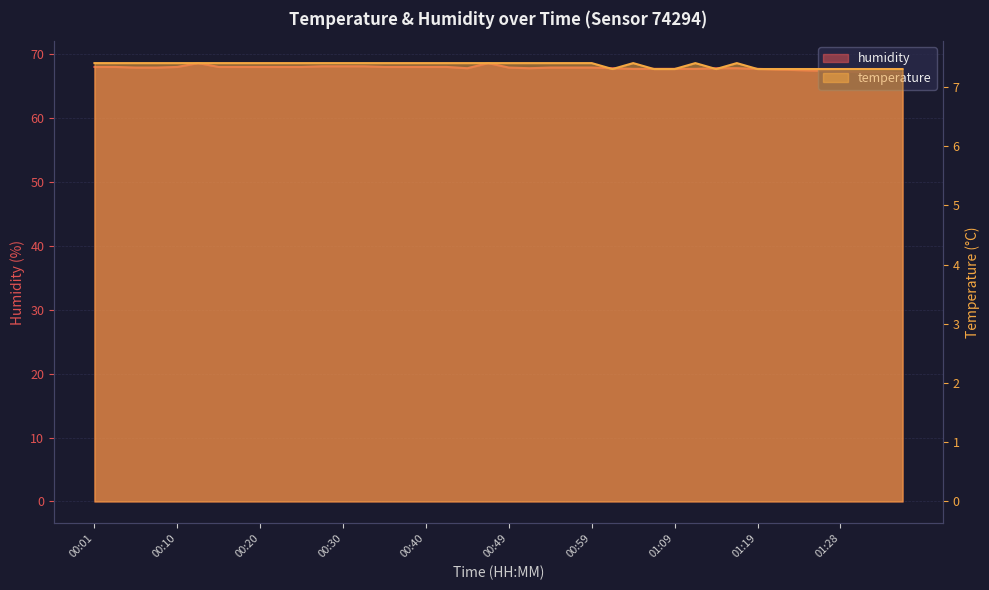

The value of humidity at 00:40 is 15.9. True or false?

False